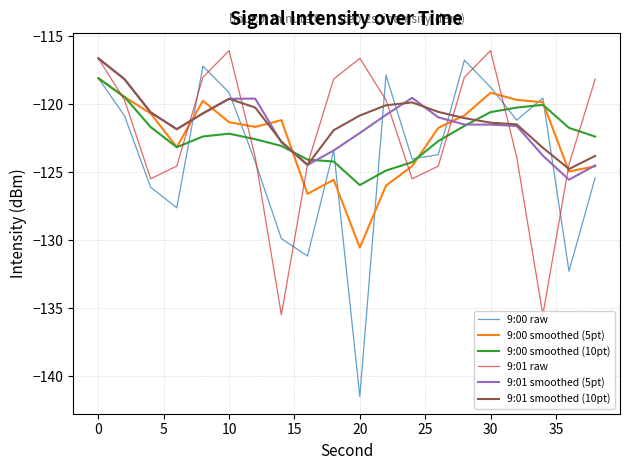

What is the minimum value for 9:01 raw?

-135.5